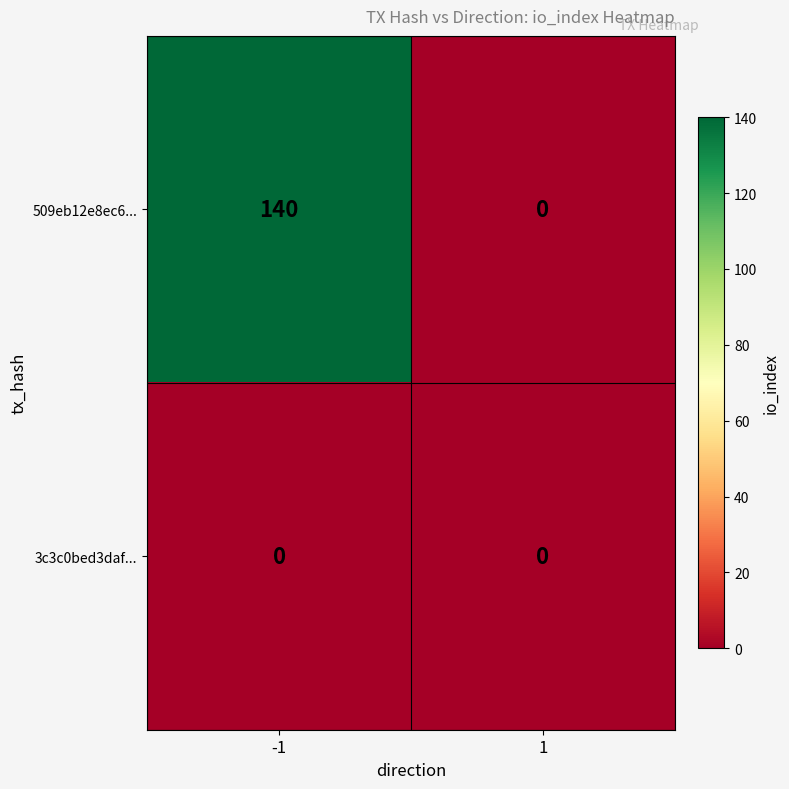

Rank the series by their maximum value, from lowest to highest.

3c3c0bed3daf..., 509eb12e8ec6...